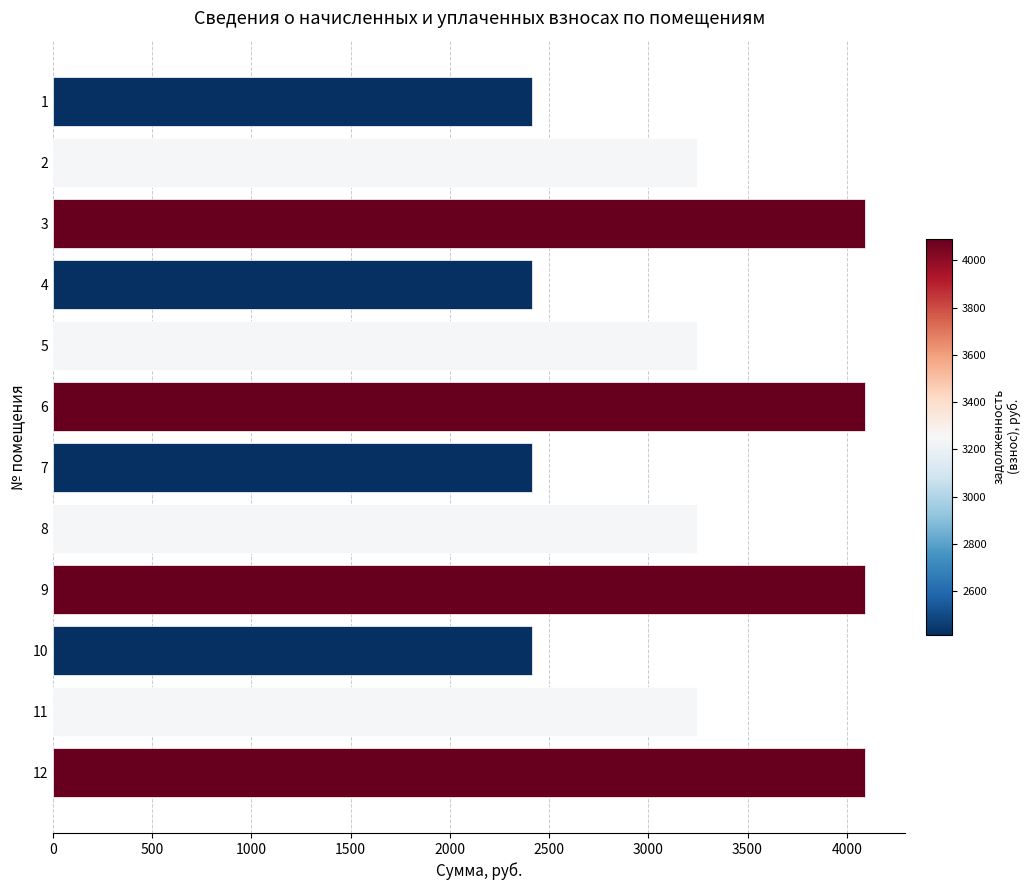

Is it true that the value at 5 is 3245.6?

True